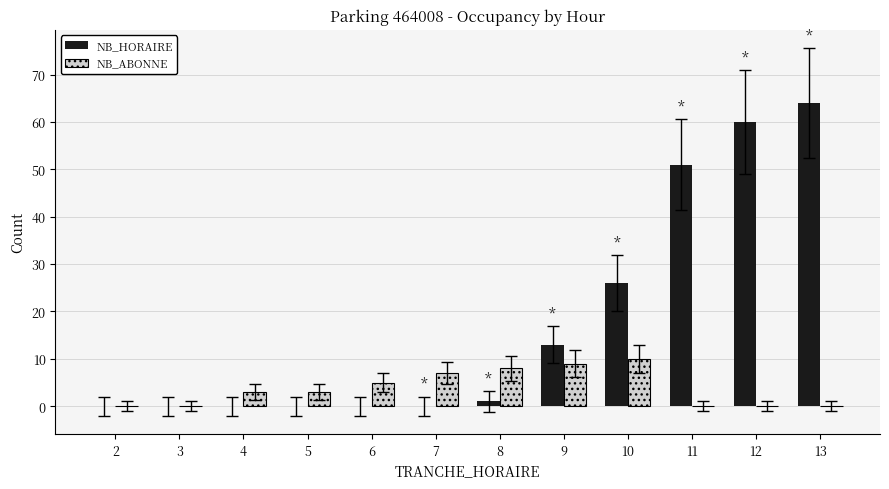

What is the sum of all NB_HORAIRE values?

215